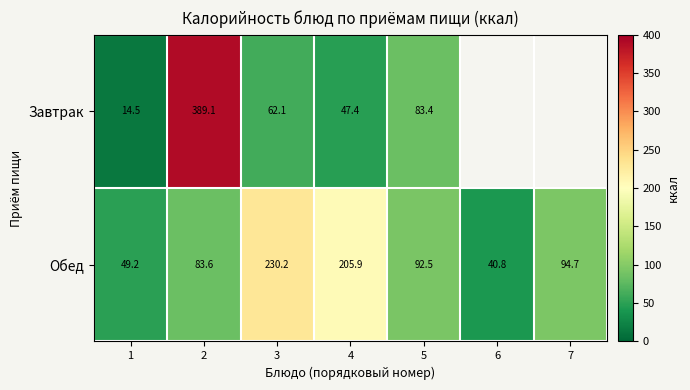

What is the sum of all Обед values?

796.9